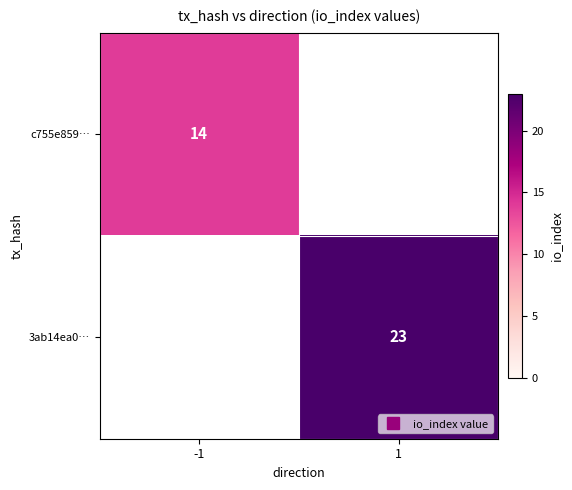

List the series in order of their overall mean, lowest first.

c755e859…, 3ab14ea0…